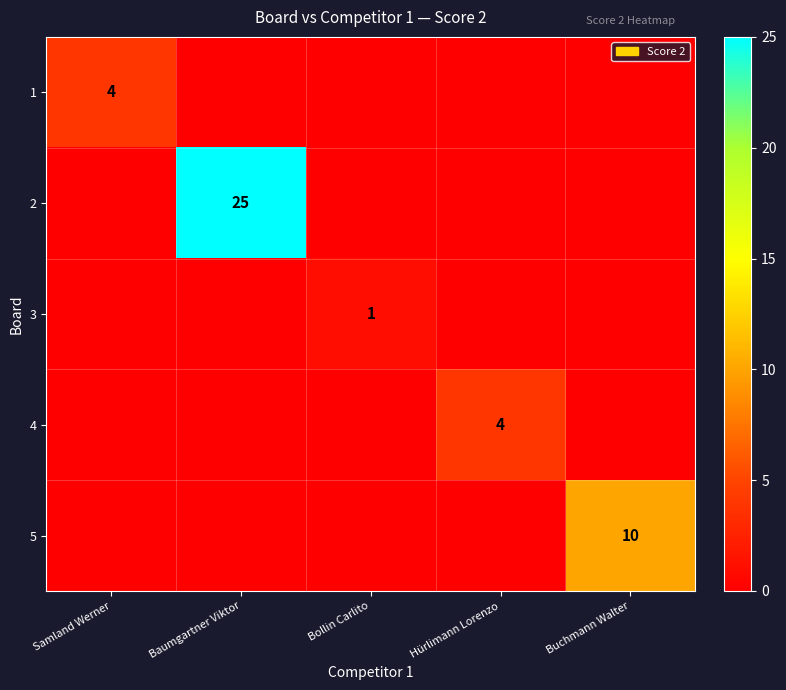

At how many categories does at least one series exceed 7?

2